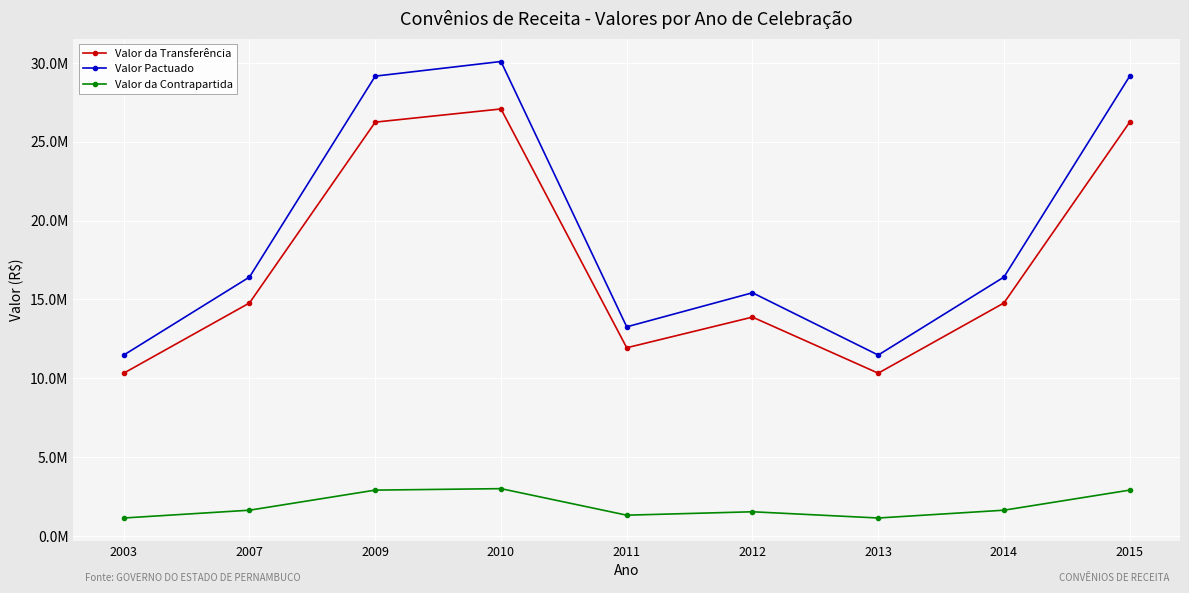

Reading left to right, what are all the values shown in this chart?

Valor da Transferência: 2003=10327500.0	2007=14777703.9	2009=26239774.5	2010=27074460.6	2011=11938227.8	2012=13881747.0	2013=10327500.0	2014=14777703.9	2015=26239774.5
Valor Pactuado: 2003=11475000.0	2007=16419671.0	2009=29155305.0	2010=30082734.0	2011=13264697.6	2012=15424163.3	2013=11475000.0	2014=16419671.0	2015=29155305.0
Valor da Contrapartida: 2003=1147500.0	2007=1641967.1	2009=2915530.5	2010=3008273.4	2011=1326469.8	2012=1542416.3	2013=1147500.0	2014=1641967.1	2015=2915530.5